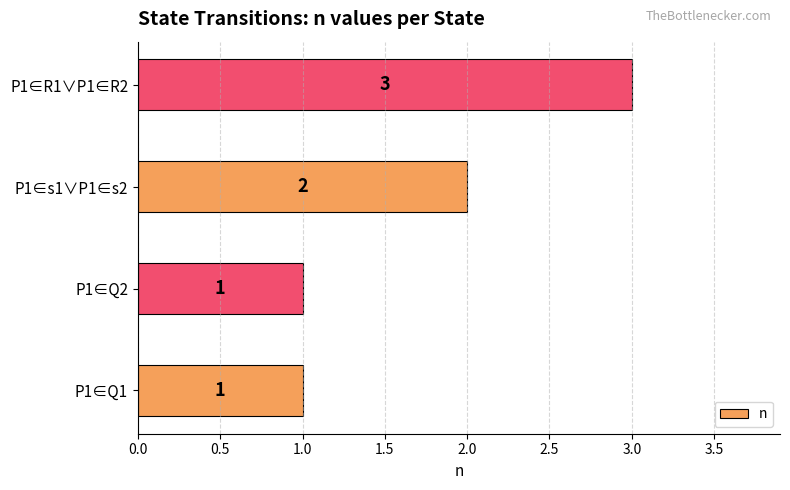

What is the difference between the maximum and minimum values?

2